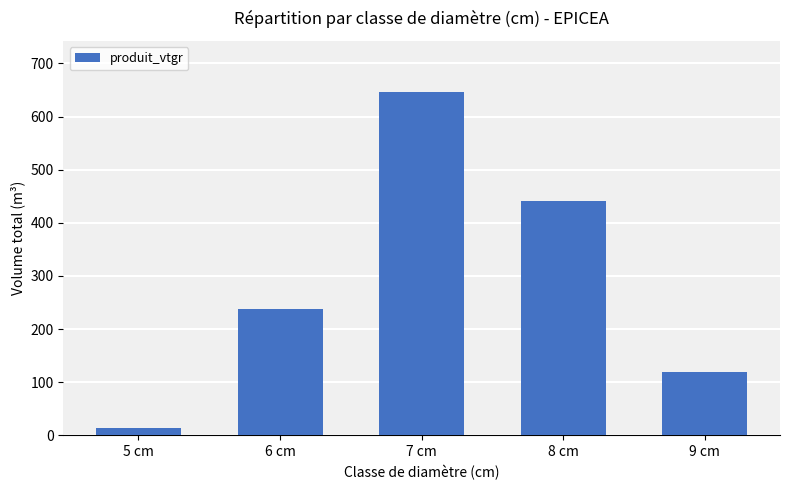

What is the difference between the maximum and minimum values?

632.8